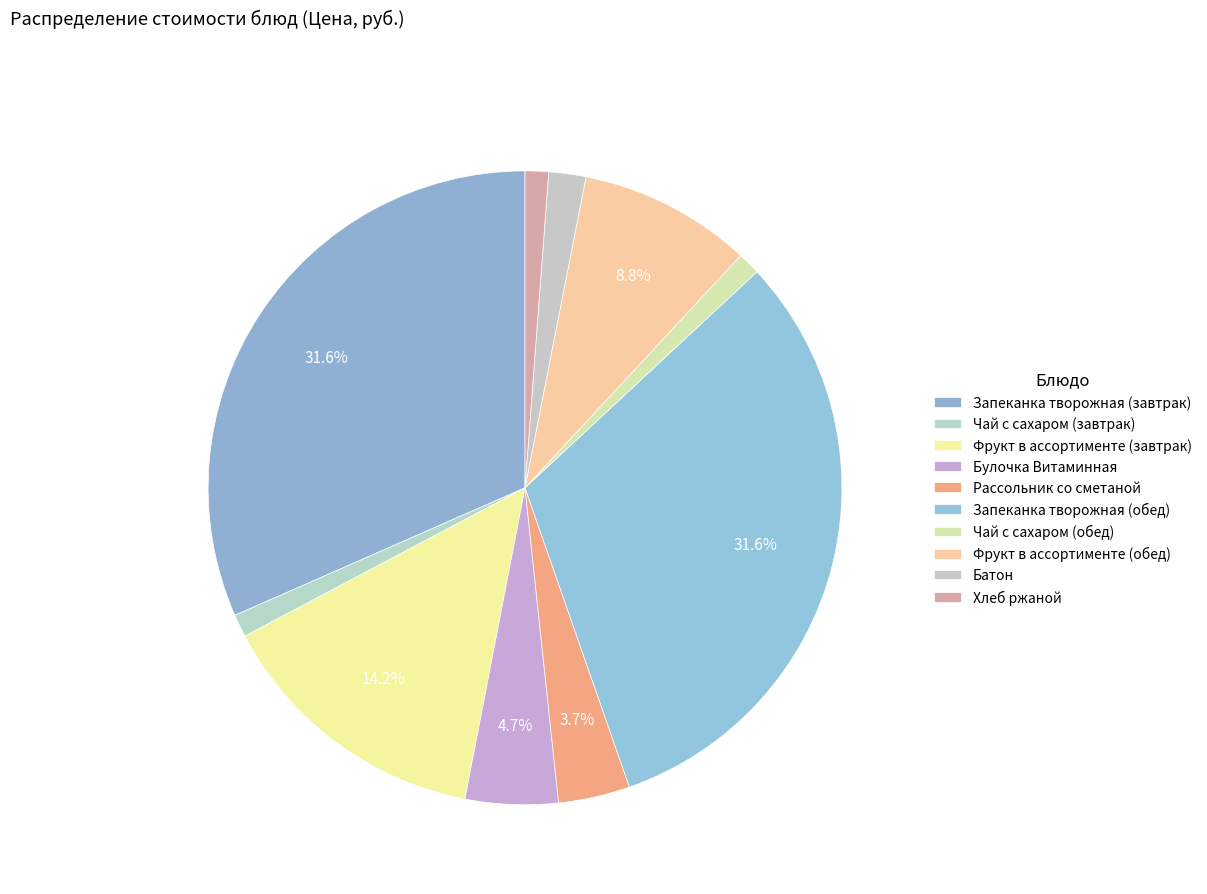

How many segments does this pie chart have?

10